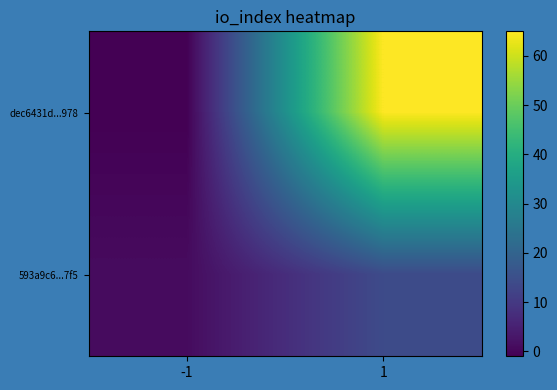

At which category is the sum across all series the highest?

1